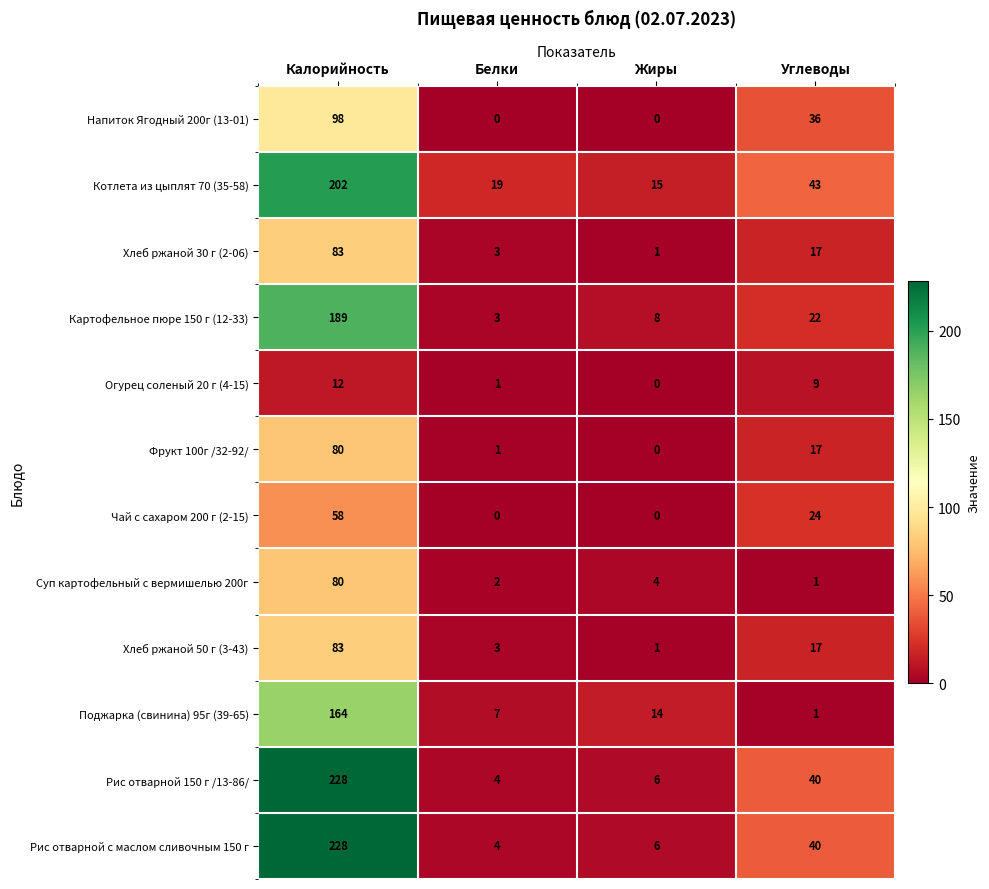

What is the difference between the highest and lowest values at Жиры?

15